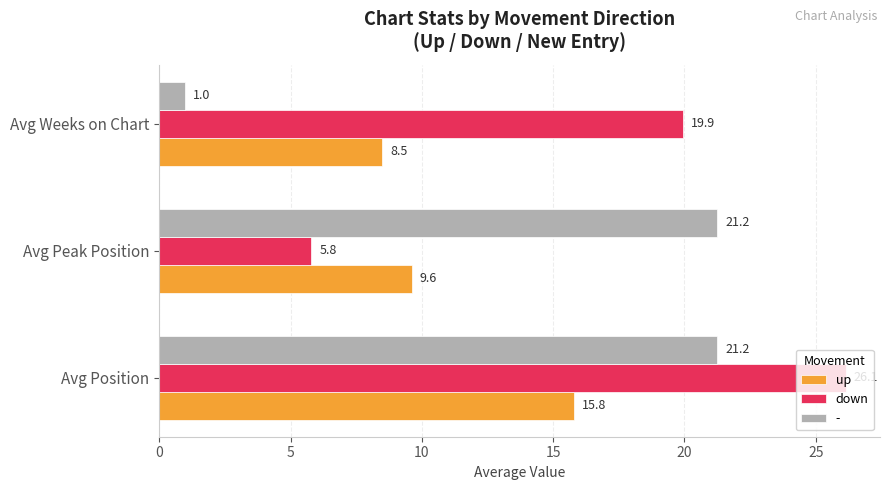

What is the sum of all up values?

33.9